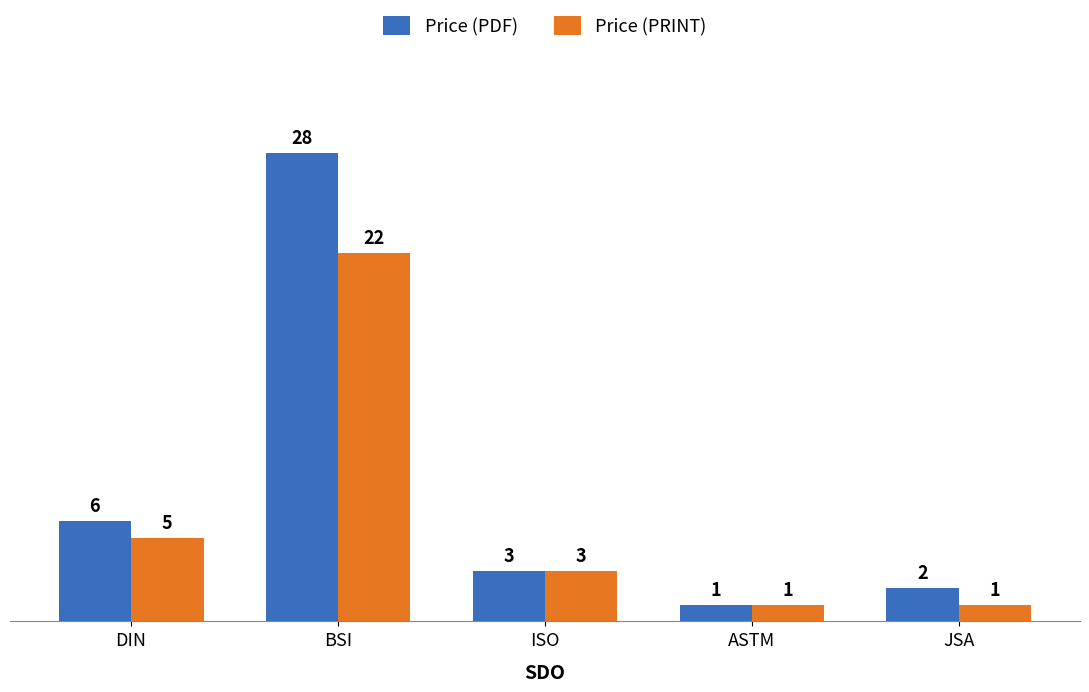

How many values in the Price (PDF) series are below 3?

2